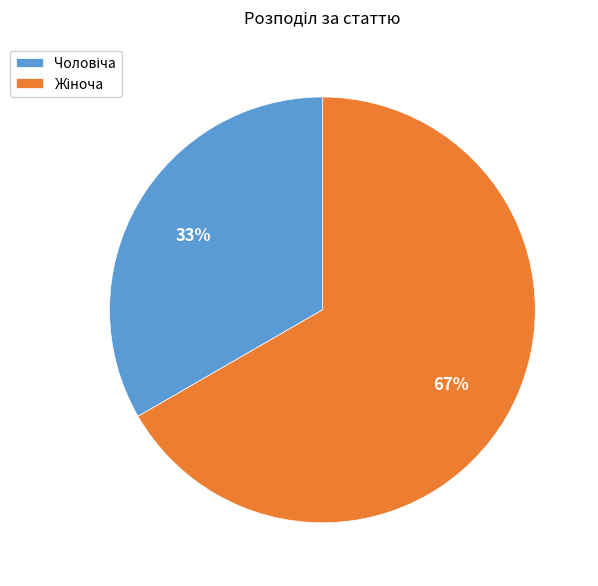

Does any single category account for the majority?

Yes